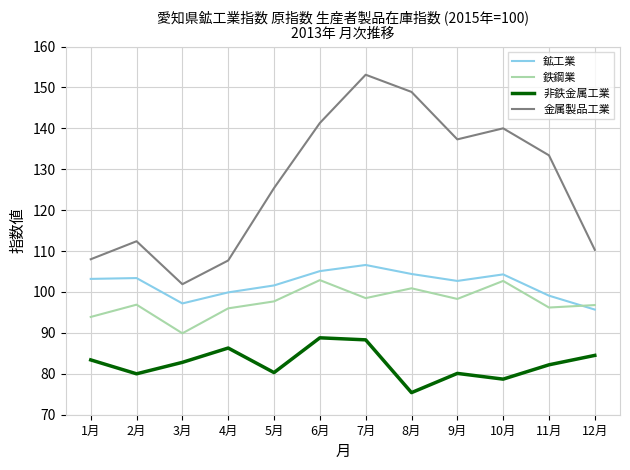

What is the lowest value of the 金属製品工業 series?

101.9